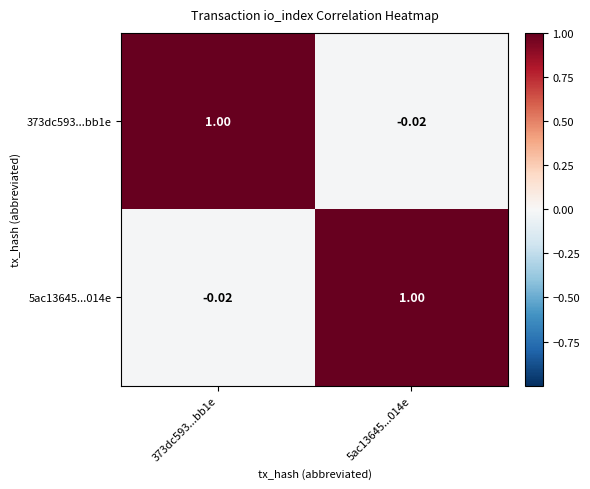

Is the value of 373dc593...bb1e at 373dc593...bb1e greater than the value of 5ac13645...014e at 373dc593...bb1e?

Yes